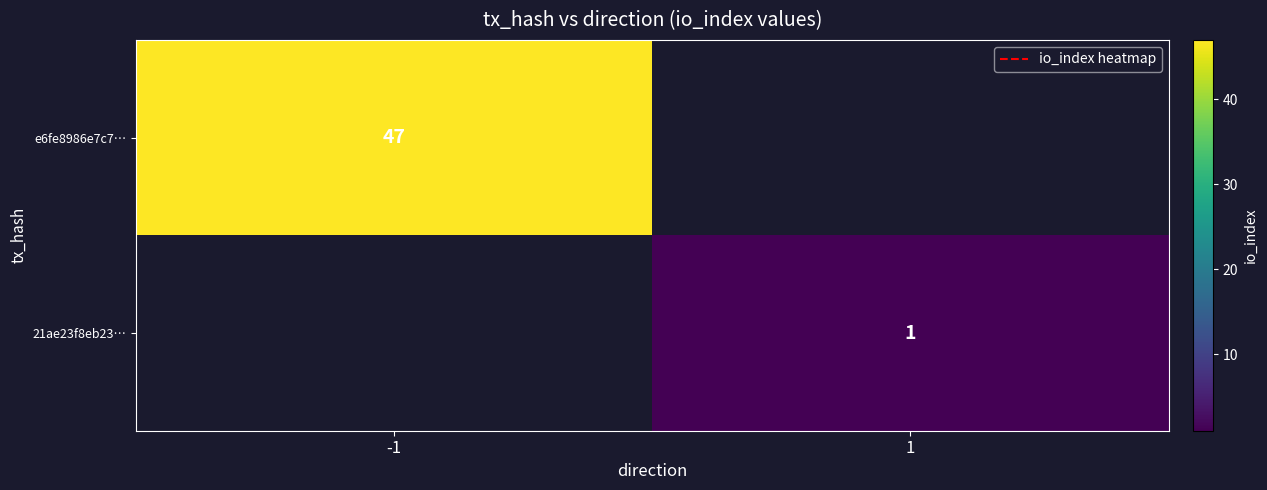

Is the value of e6fe8986e7c7… at -1 greater than the value of 21ae23f8eb23… at 1?

Yes